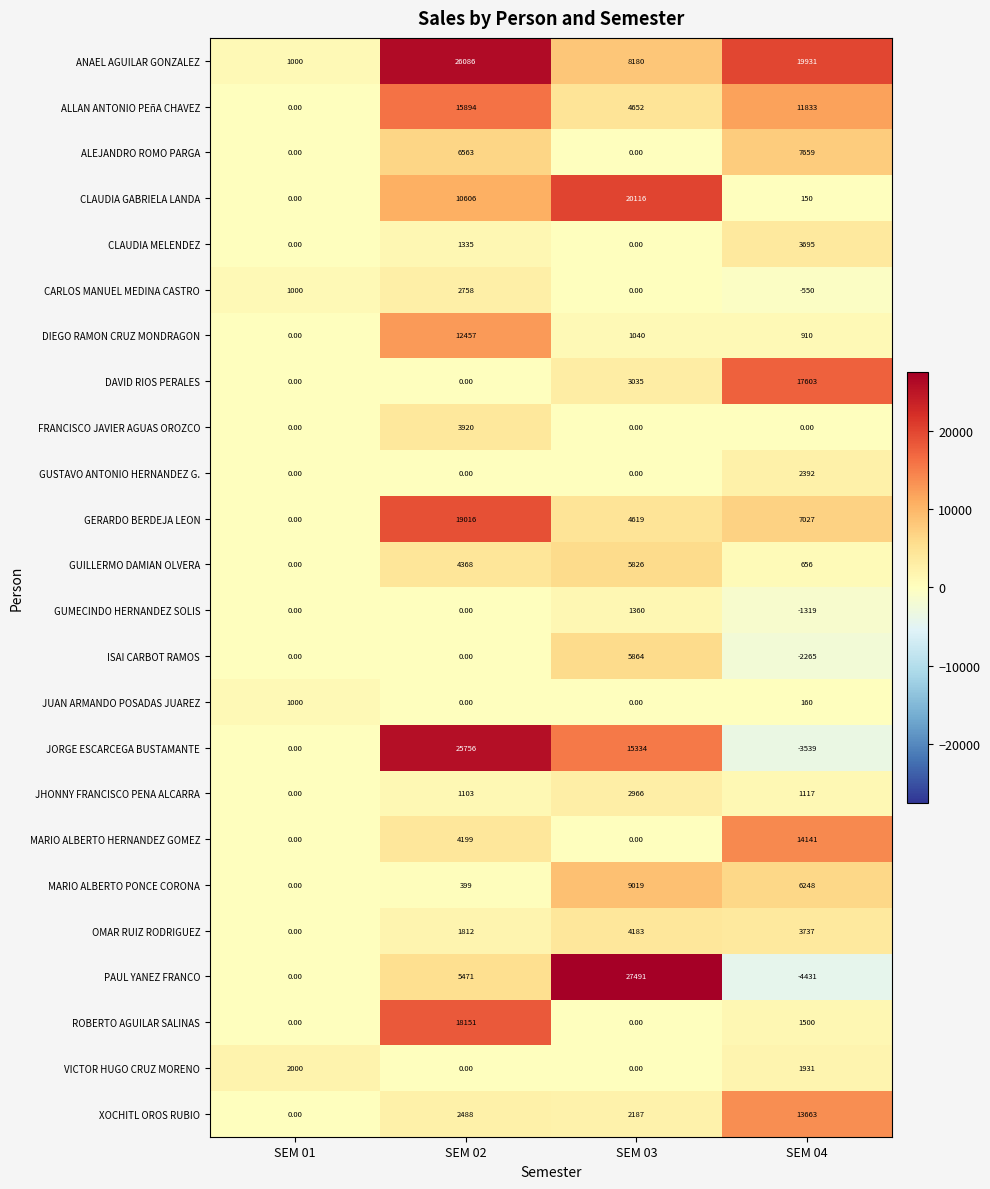

List the series in order of their peak value, lowest first.

JUAN ARMANDO POSADAS JUAREZ, GUMECINDO HERNANDEZ SOLIS, VICTOR HUGO CRUZ MORENO, GUSTAVO ANTONIO HERNANDEZ G., CARLOS MANUEL MEDINA CASTRO, JHONNY FRANCISCO PENA ALCARRA, CLAUDIA MELENDEZ, FRANCISCO JAVIER AGUAS OROZCO, OMAR RUIZ RODRIGUEZ, GUILLERMO DAMIAN OLVERA, ISAI CARBOT RAMOS, ALEJANDRO ROMO PARGA, MARIO ALBERTO PONCE CORONA, DIEGO RAMON CRUZ MONDRAGON, XOCHITL OROS RUBIO, MARIO ALBERTO HERNANDEZ GOMEZ, ALLAN ANTONIO PEñA CHAVEZ, DAVID RIOS PERALES, ROBERTO AGUILAR SALINAS, GERARDO BERDEJA LEON, CLAUDIA GABRIELA LANDA, JORGE ESCARCEGA BUSTAMANTE, ANAEL AGUILAR GONZALEZ, PAUL YANEZ FRANCO